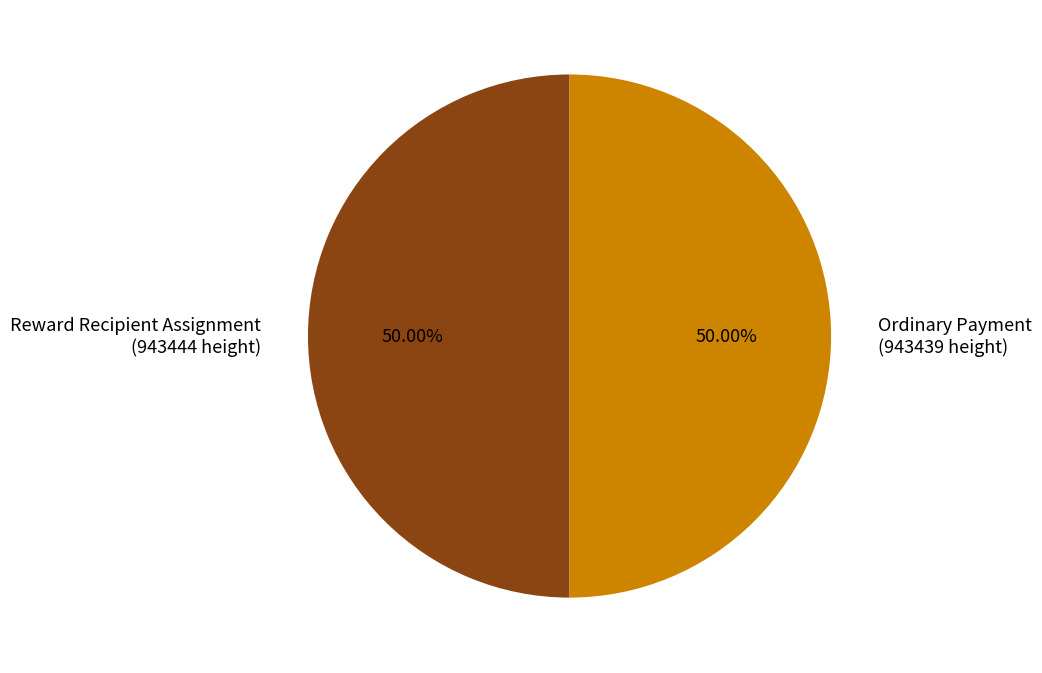

Count the number of slices in the pie.

2